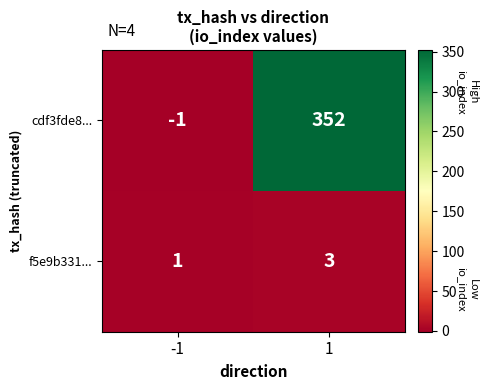

The f5e9b331... series shows 5 at 1. True or false?

False